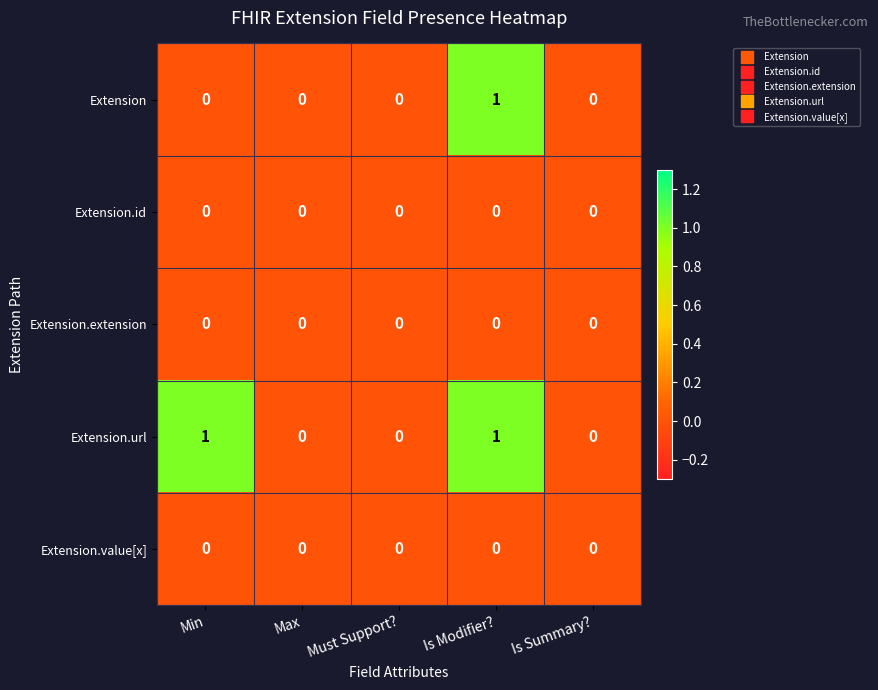

Reading right to left, transcribe all the data shown in this chart.

Extension: 0	1	0	0	0
Extension.id: 0	0	0	0	0
Extension.extension: 0	0	0	0	0
Extension.url: 0	1	0	0	1
Extension.value[x]: 0	0	0	0	0